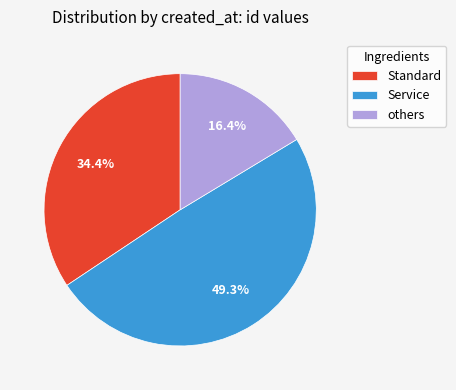

Which slice is the smallest?

others